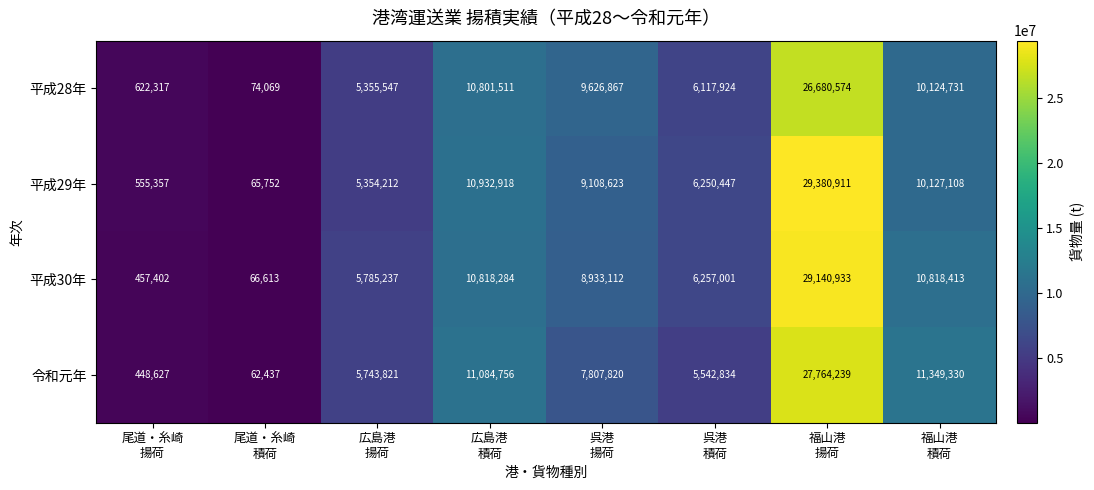

What is the smallest value displayed?

62437